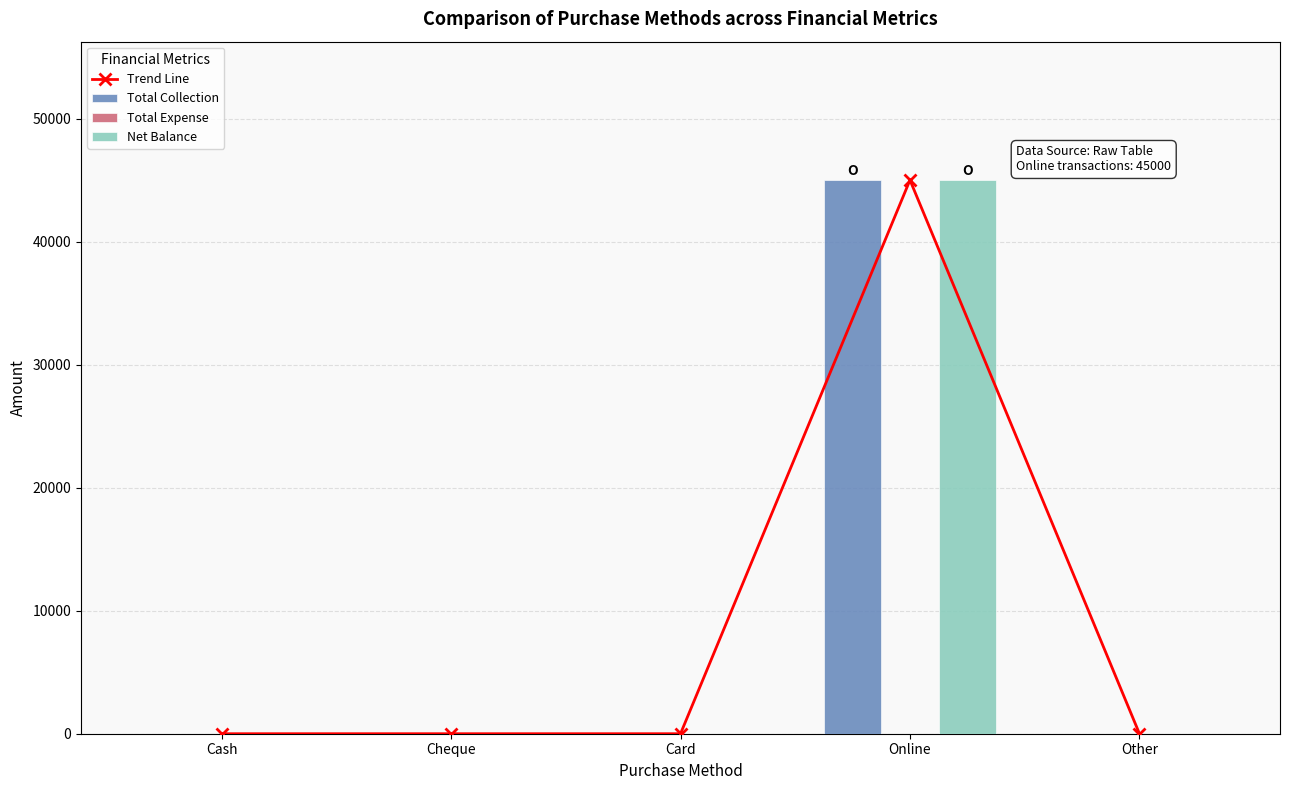

What is the label of the 4th bar from the right?

Cheque